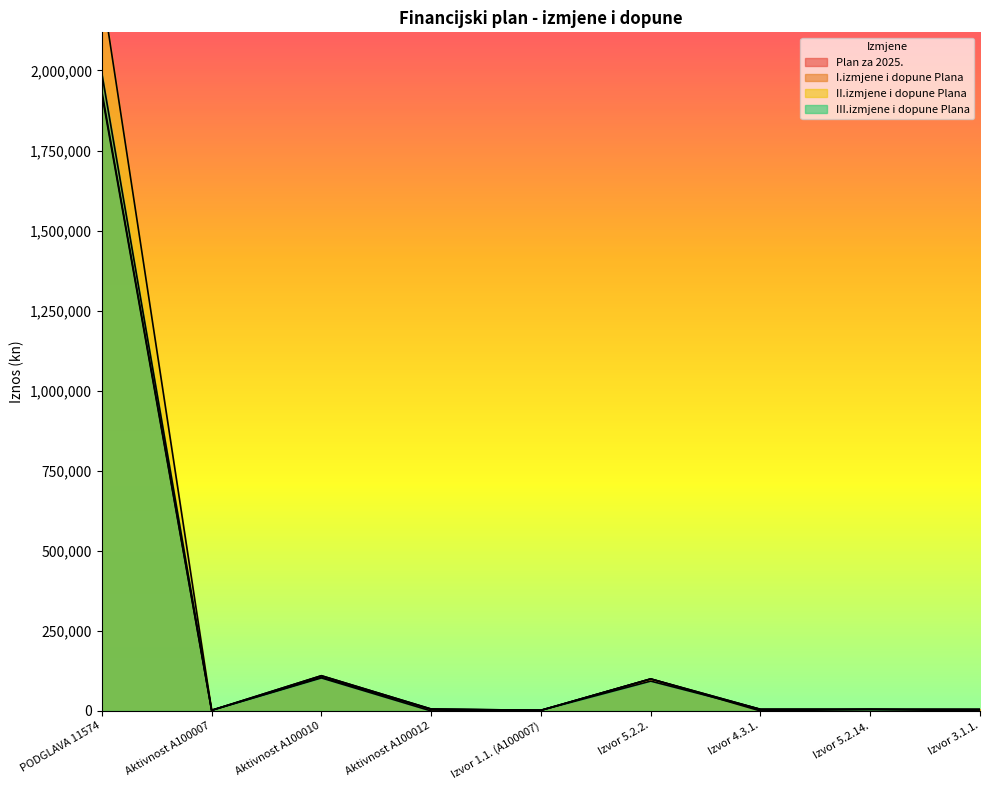

What are all the series names shown in the legend?

Plan za 2025., I.izmjene i dopune Plana, II.izmjene i dopune Plana, III.izmjene i dopune Plana